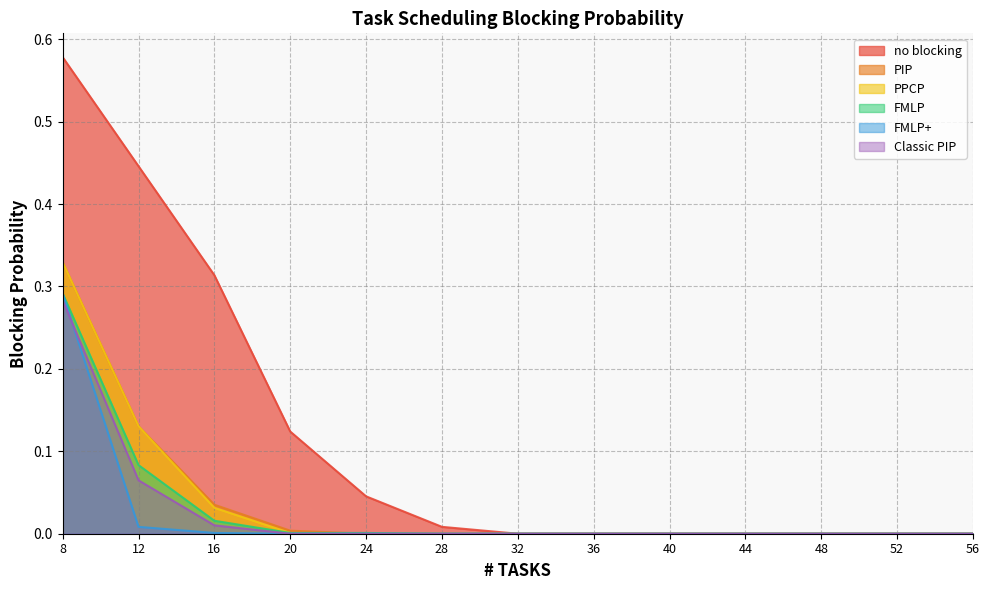

At which label does PIP reach its minimum?

24